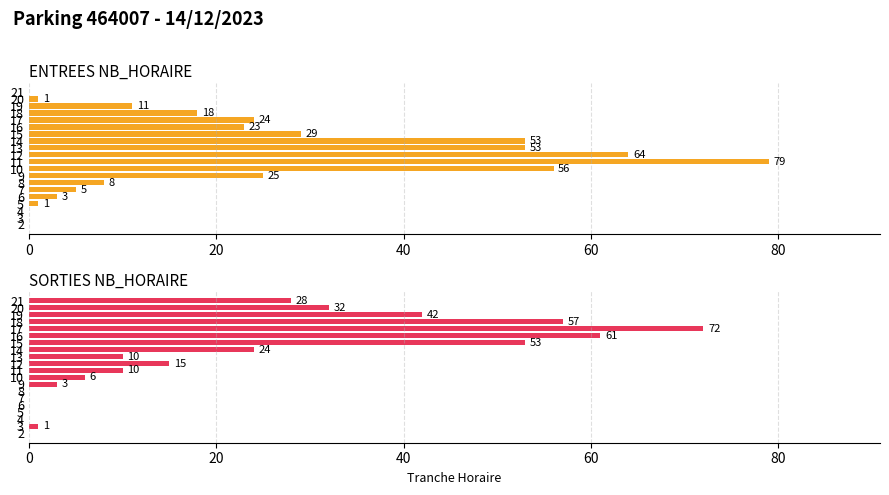

Between 17 and 21, which series saw the biggest shift?

SORTIES NB_HORAIRE